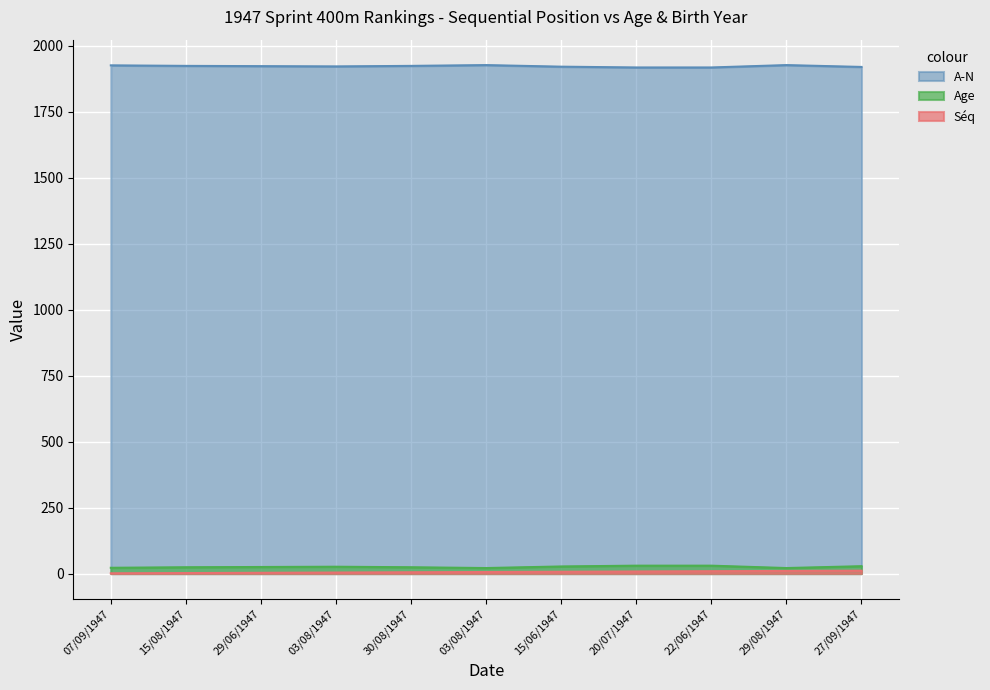

What are all the series names shown in the legend?

A-N, Age, Séq